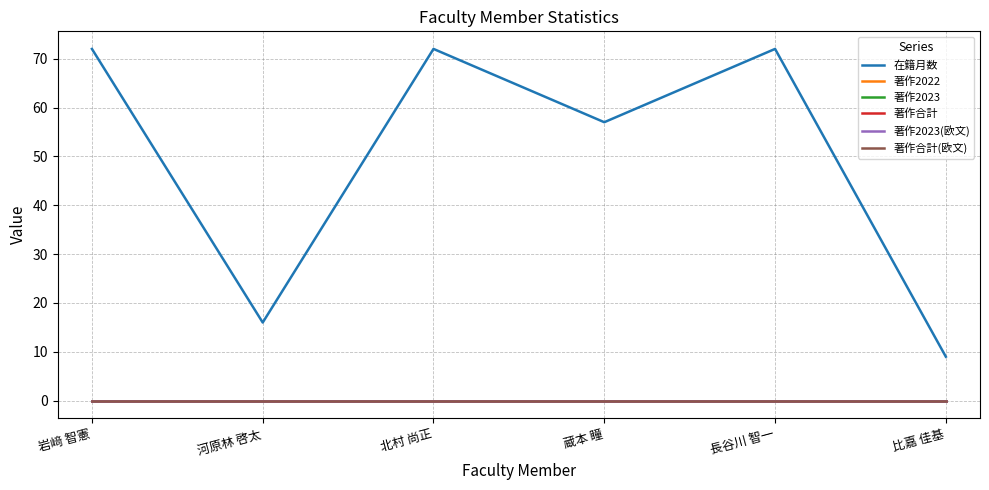

Does the chart display data point markers on the line(s)?

No